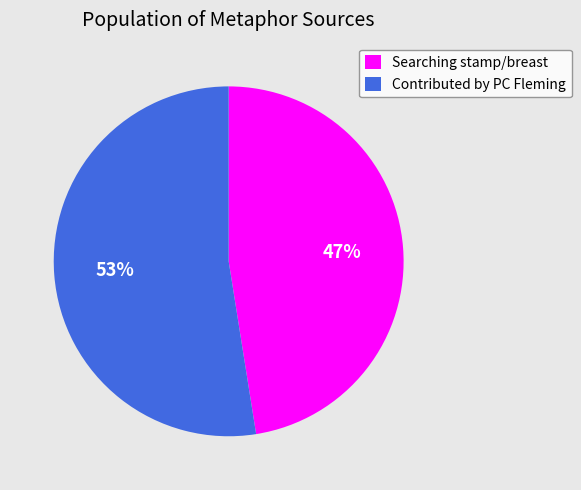

How many segments does this pie chart have?

2